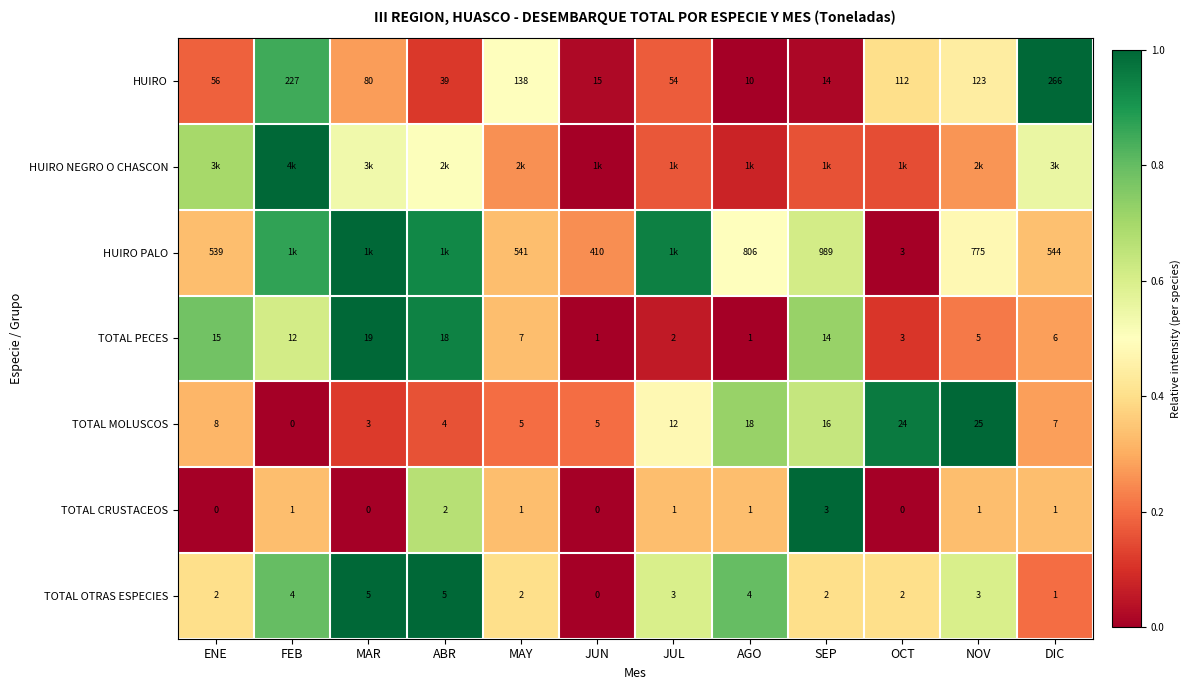

Is the value of TOTAL MOLUSCOS at SEP greater than the value of TOTAL CRUSTACEOS at DIC?

Yes